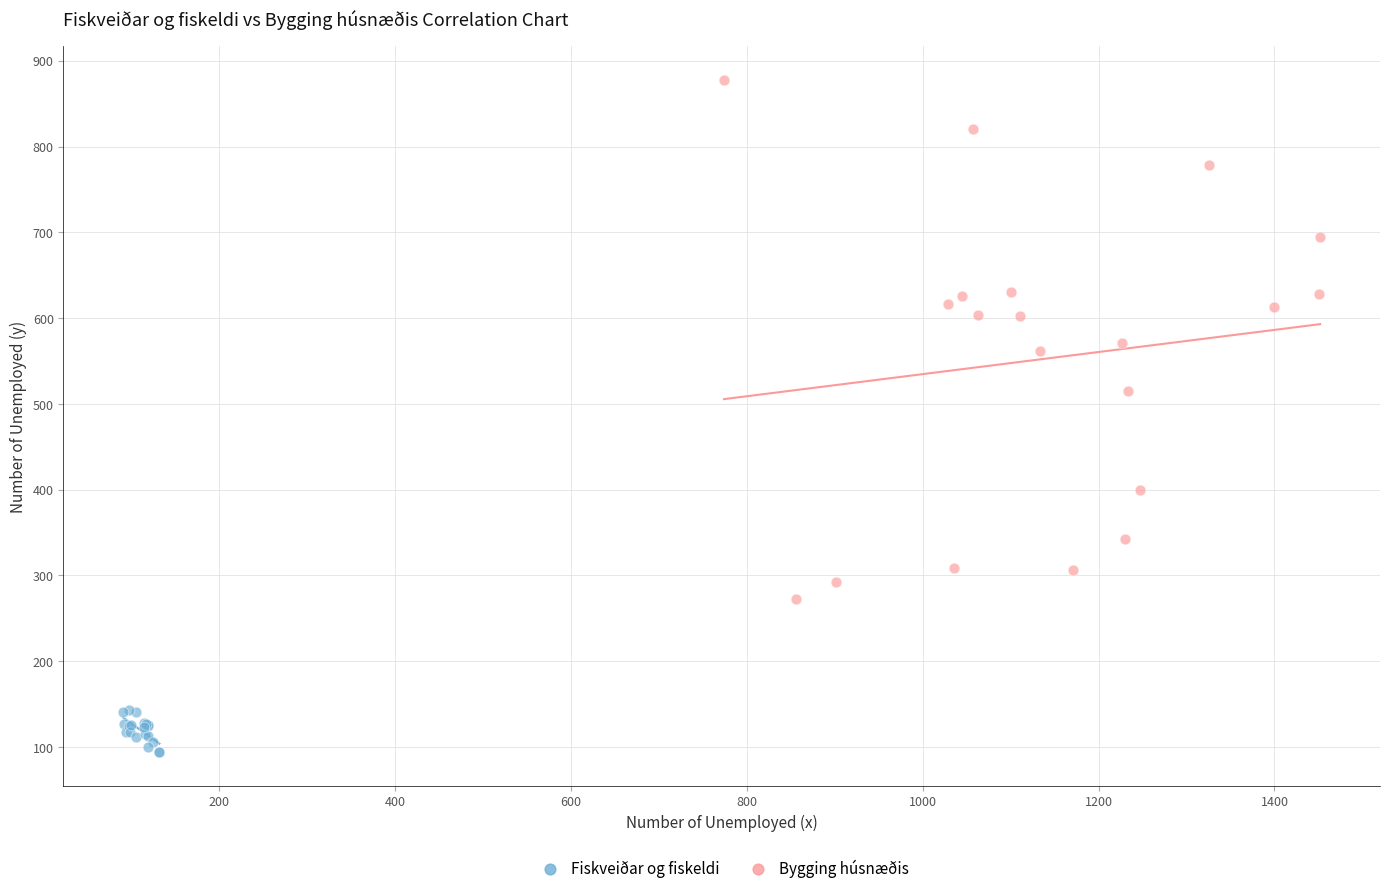

Which series reaches the maximum Y coordinate?

Bygging húsnæðis